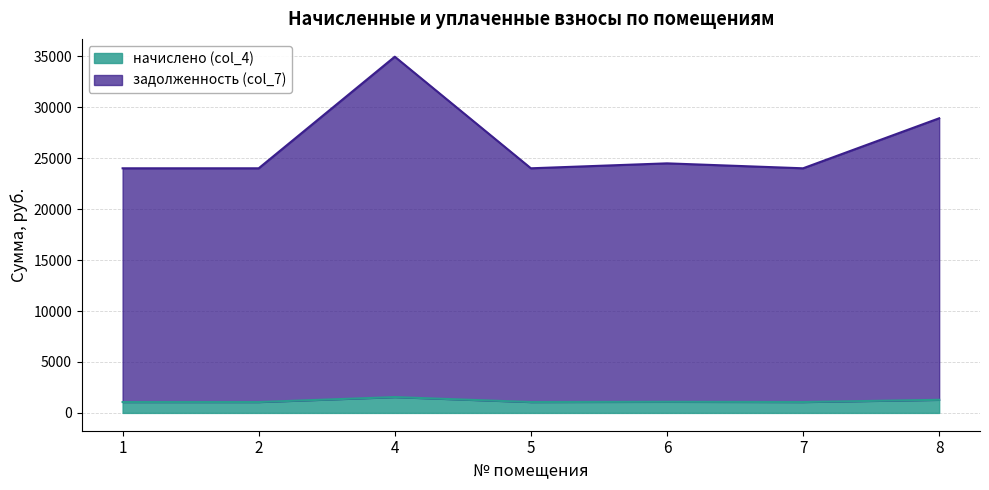

What is the minimum value shown in the chart?

1068.0